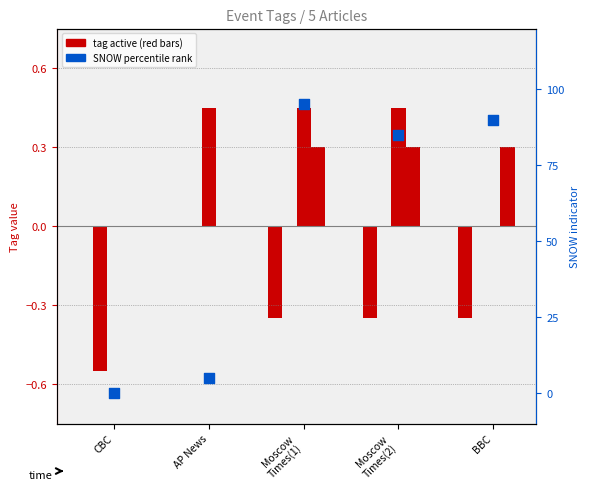

Is the value of SNOW indicator at Moscow
Times(2) greater than the value of WEATHER at Moscow
Times(2)?

Yes